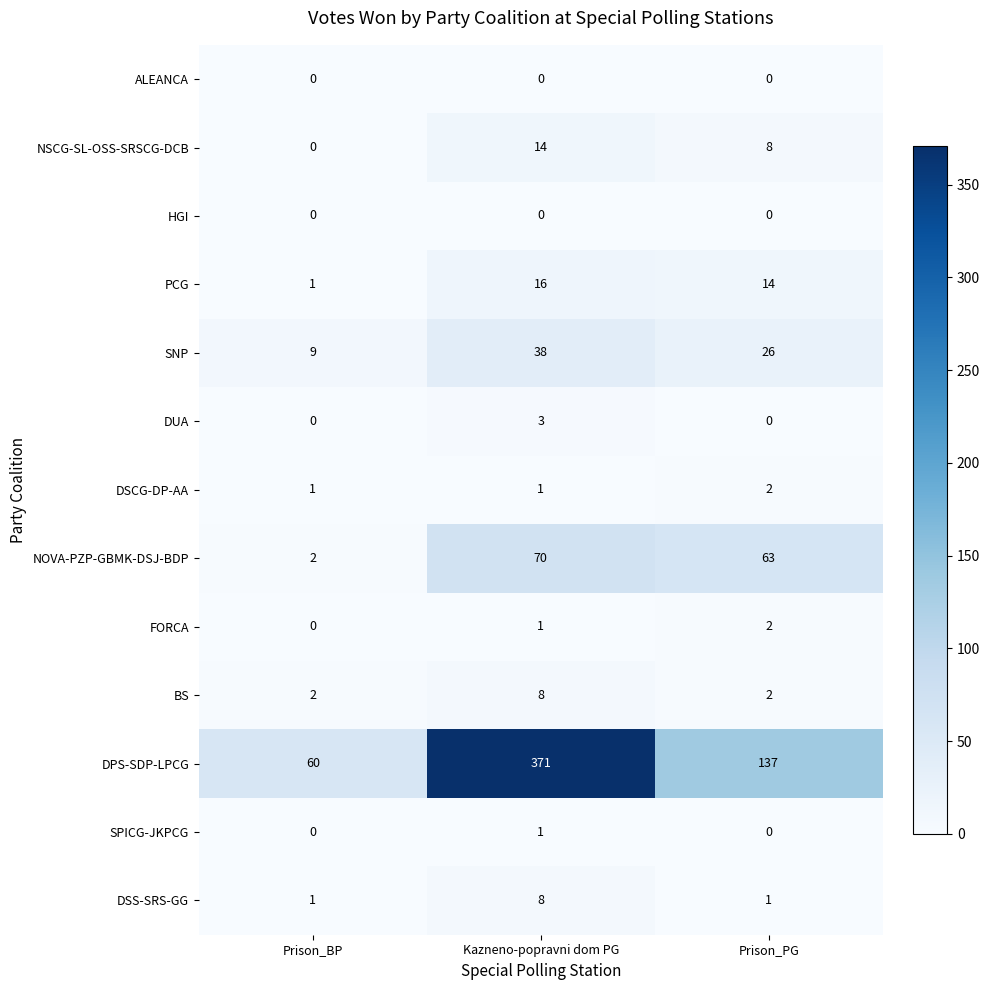

The FORCA series shows 0 at Prison_BP. True or false?

True